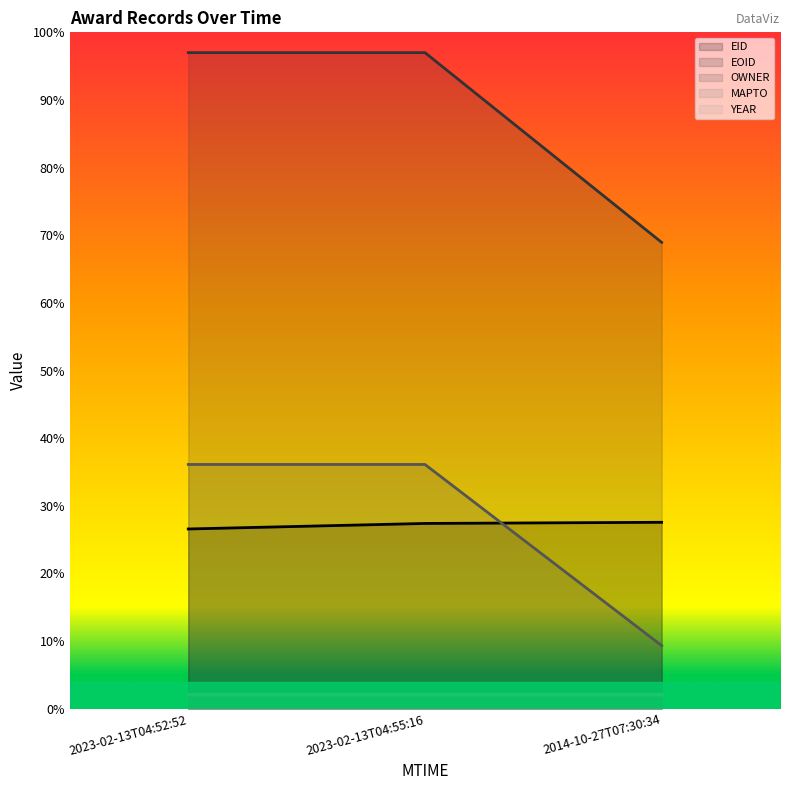

Read the EOID value at 2023-02-13T04:55:16.

97.0